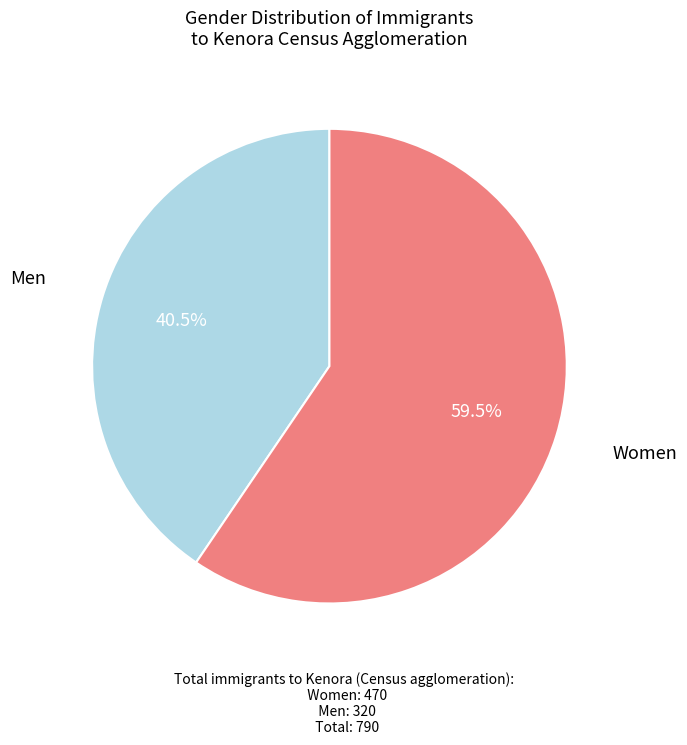

Is there a majority slice in this chart?

Yes